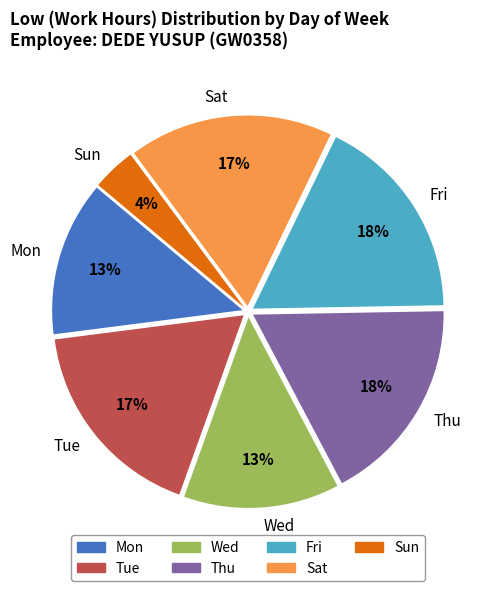

Count the number of slices in the pie.

7